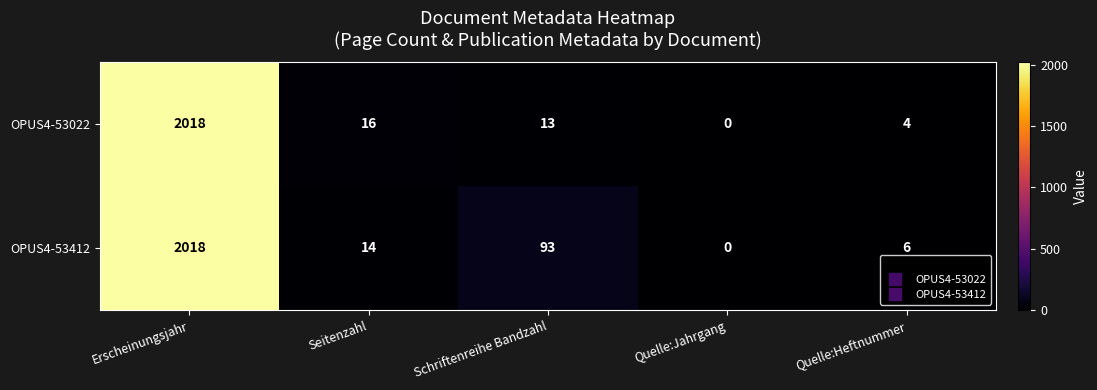

Which series has the largest total across all categories?

OPUS4-53412